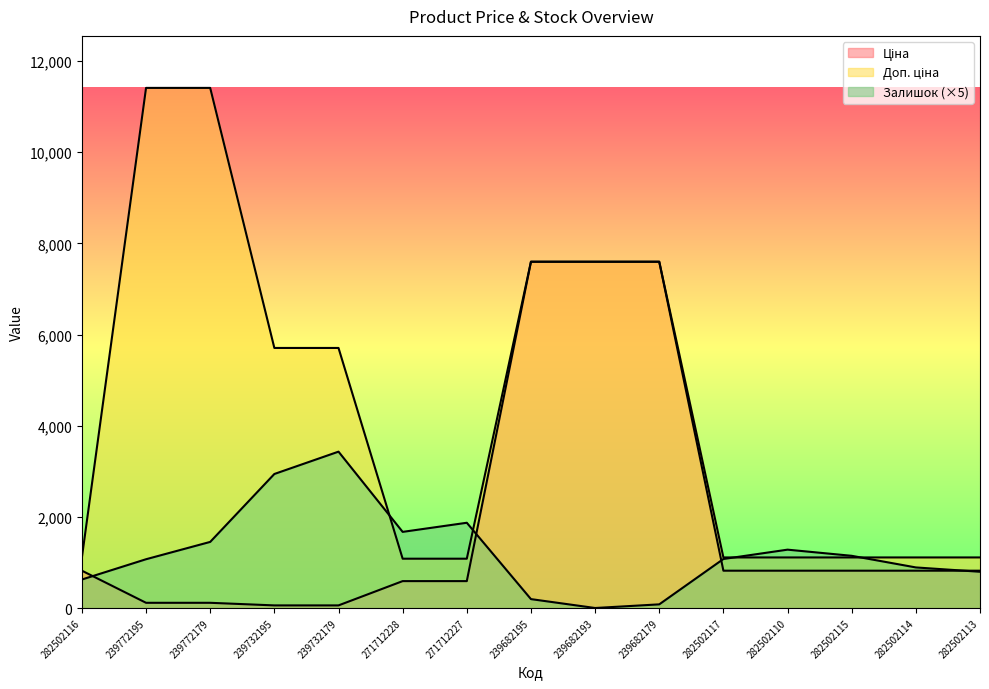

Where do Залишок and Ціна first cross each other?

282502116 and 239772195